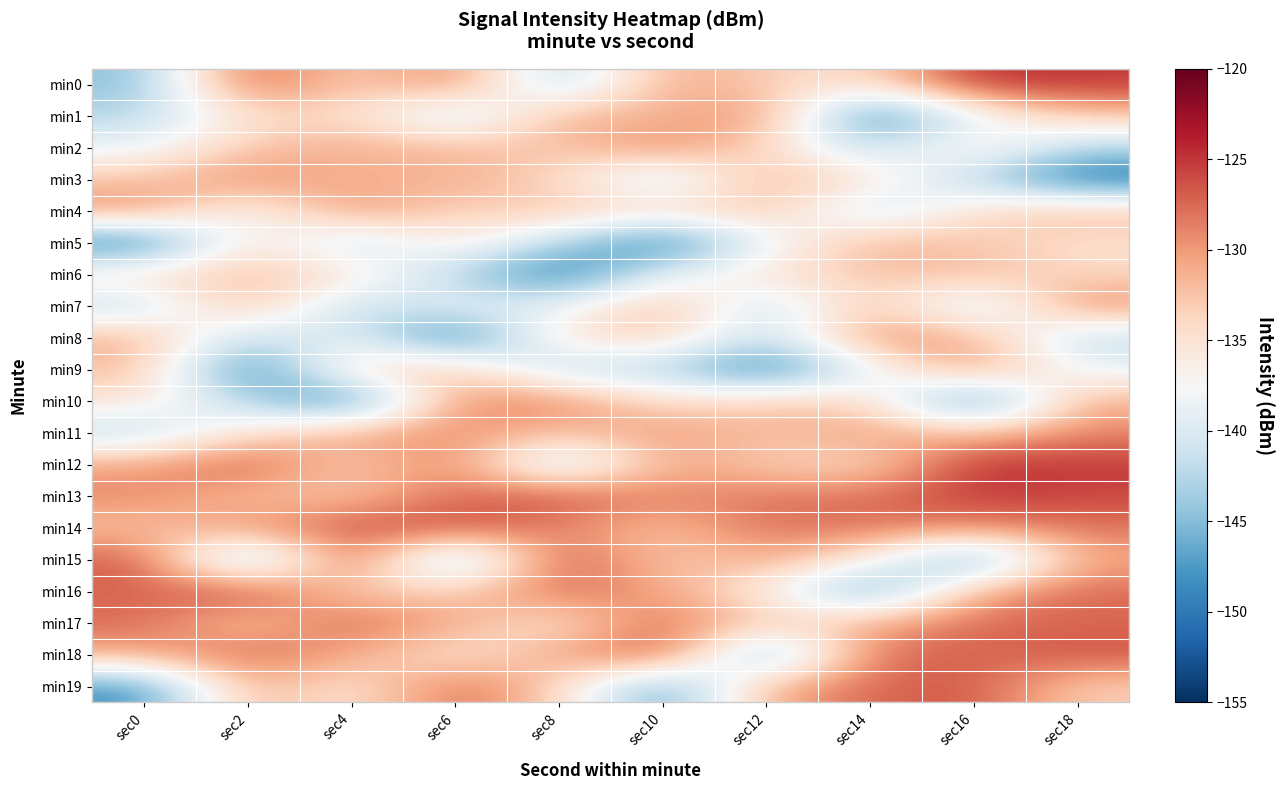

Which has a higher value, sec0 or sec4?

sec4